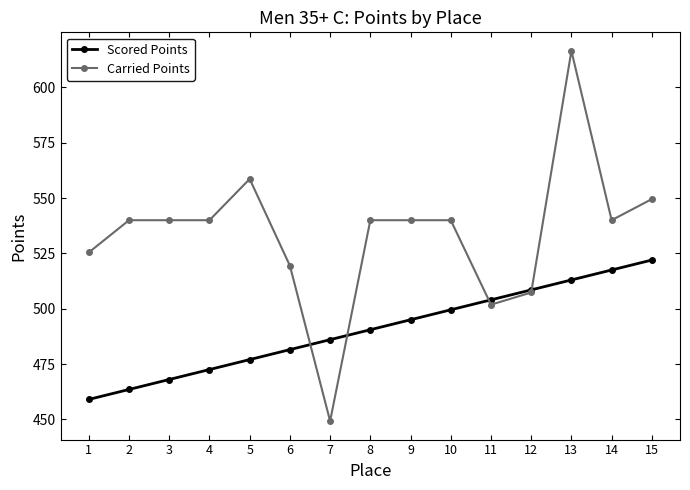

Which category has the highest value across all series?

13